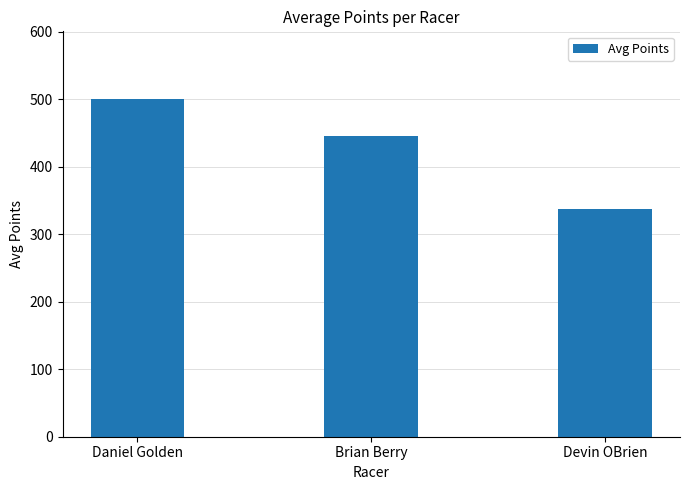

How many distinct data groups are displayed?

1